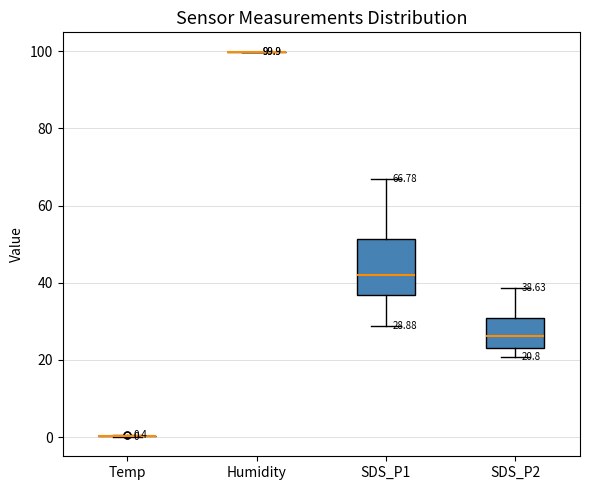

Comparing the boxes themselves (not the whiskers), which one is the tallest?

SDS_P1